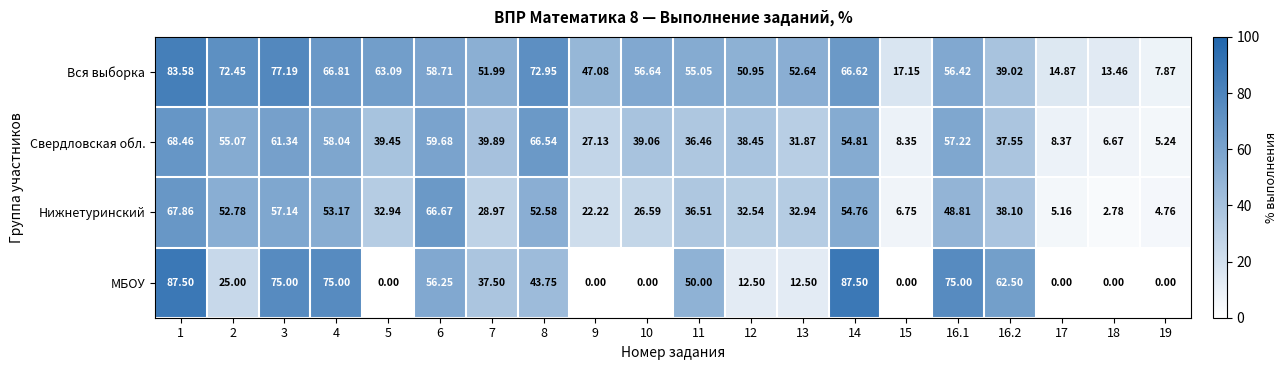

Which series has the largest total across all categories?

Вся выборка